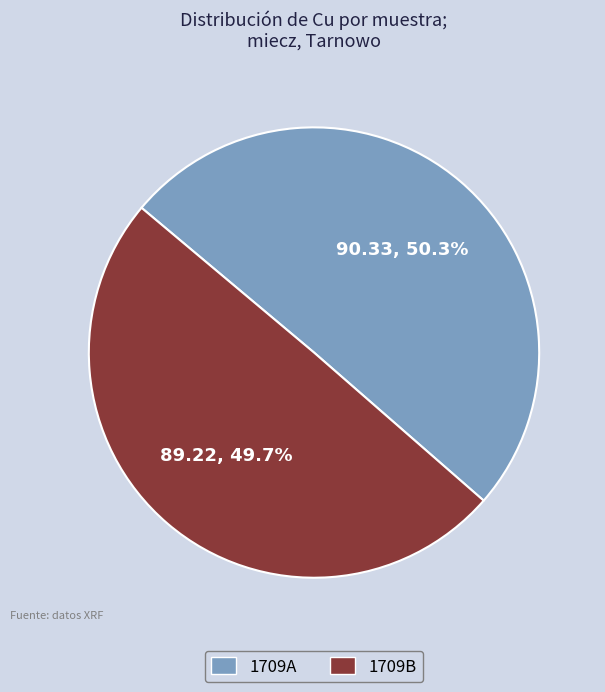

Which category has the smallest portion of the pie?

1709B